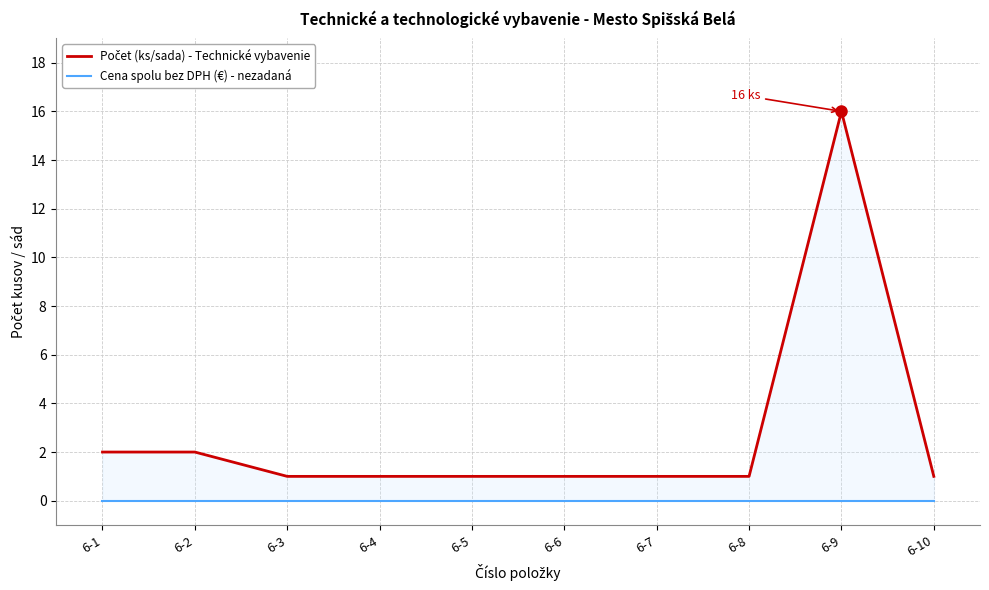

At which category is the sum across all series the highest?

6-9